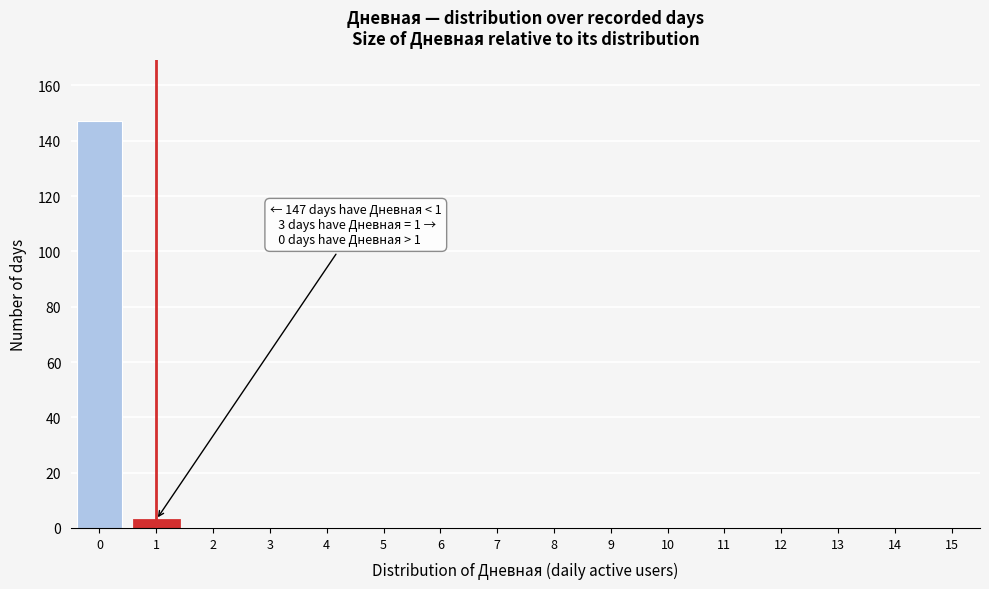

Reading left to right, what are all the values shown in this chart?

0=147	1=3	2=0	3=0	4=0	5=0	6=0	7=0	8=0	9=0	10=0	11=0	12=0	13=0	14=0	15=0